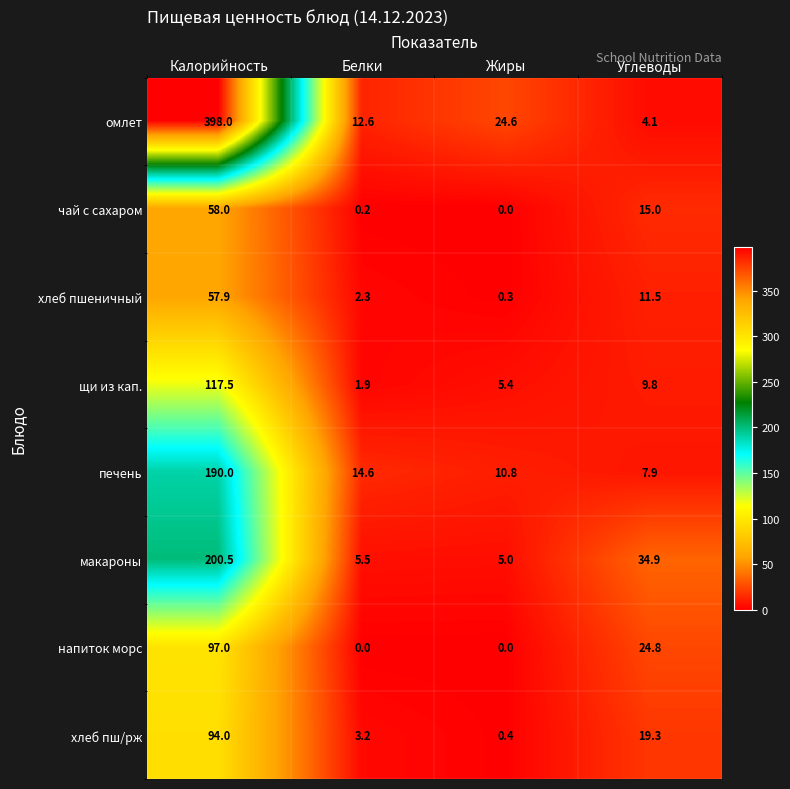

What is the sum of all хлеб пшеничный values?

72.0